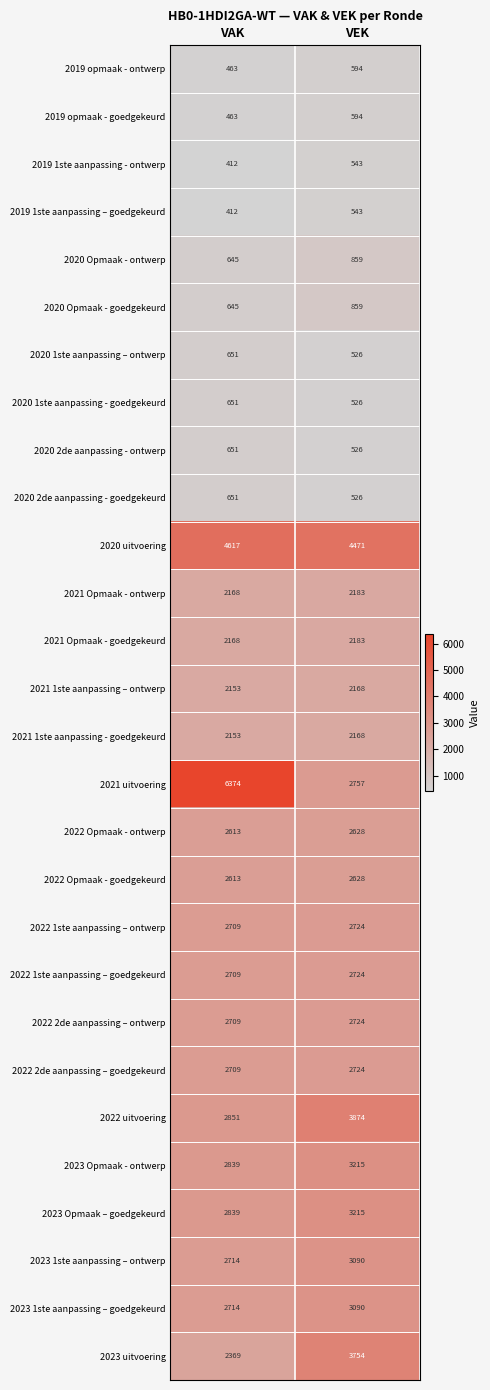

Which category has the lowest value across all series?

VAK